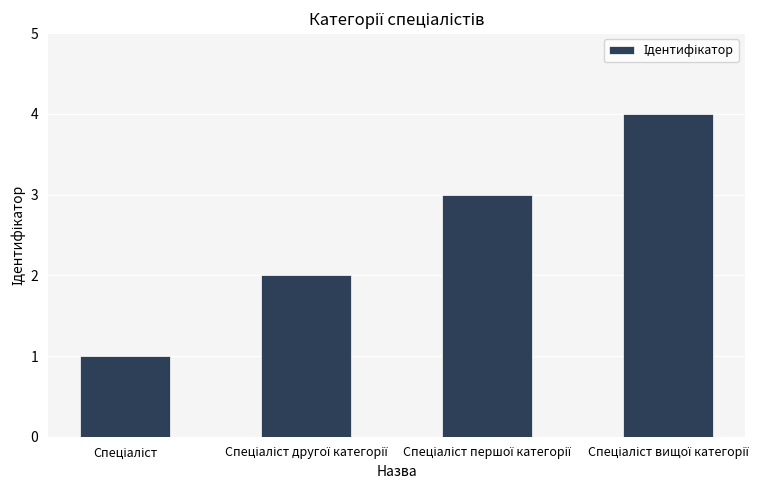

Are the bars horizontal?

No